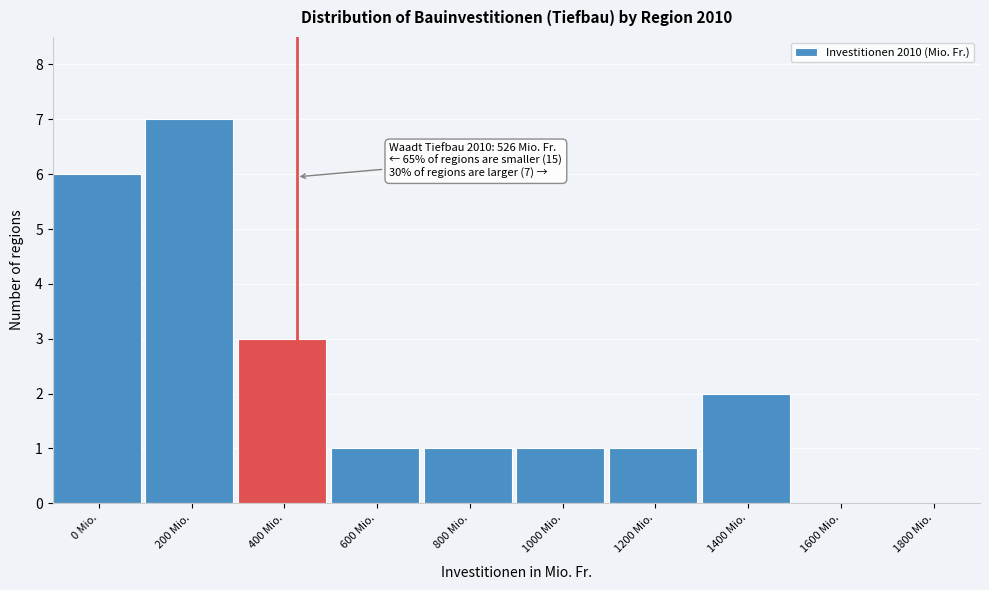

Reading left to right, list all the values displayed in this chart.

0 Mio.=6	200 Mio.=7	400 Mio.=3	600 Mio.=1	800 Mio.=1	1000 Mio.=1	1200 Mio.=1	1400 Mio.=2	1600 Mio.=0	1800 Mio.=0